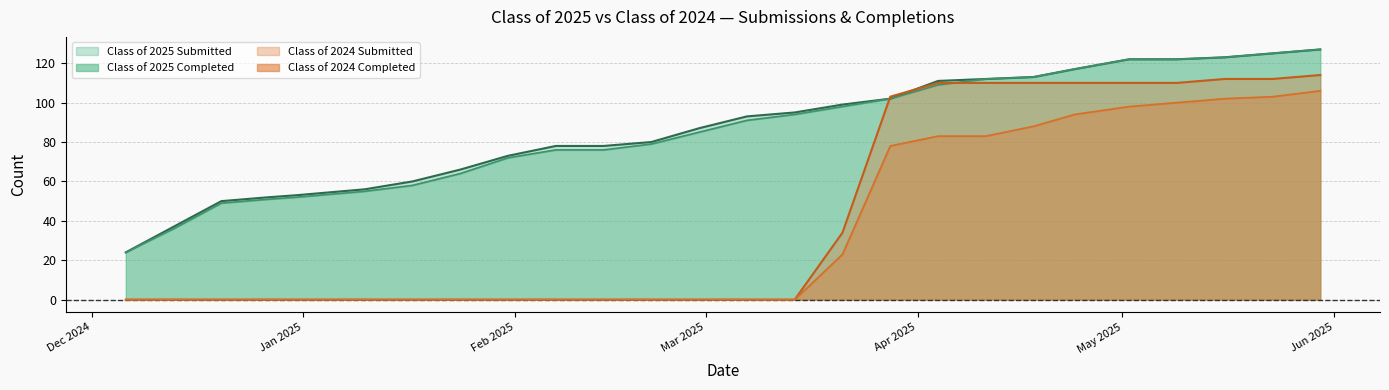

How many categories are shown in the chart?

26